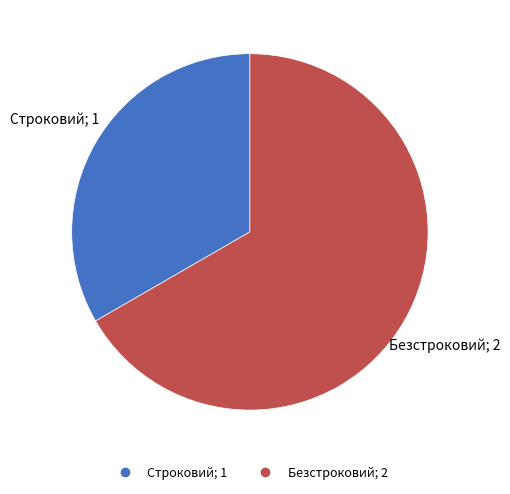

Rank the categories by value from highest to lowest.

Безстроковий, Строковий